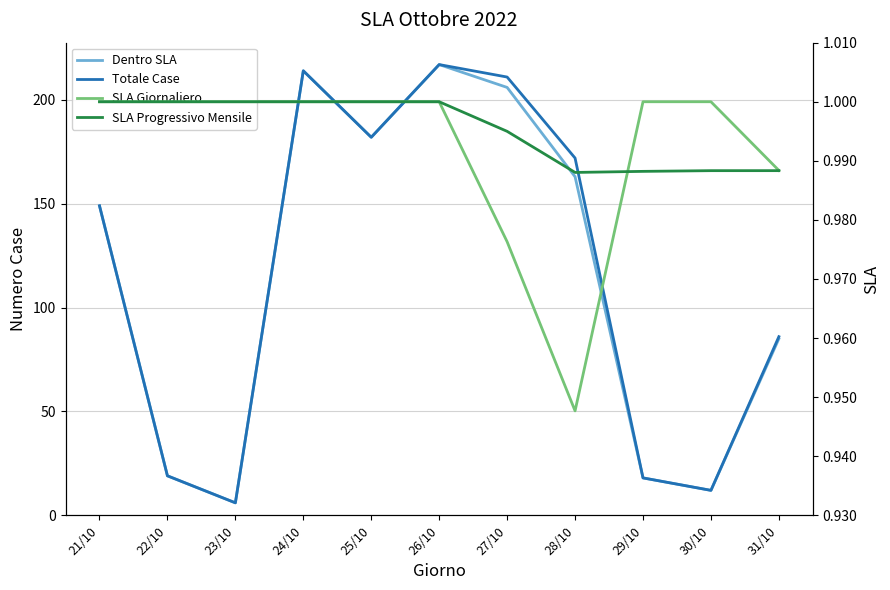

What is the sum of all Dentro SLA values?

1271.0